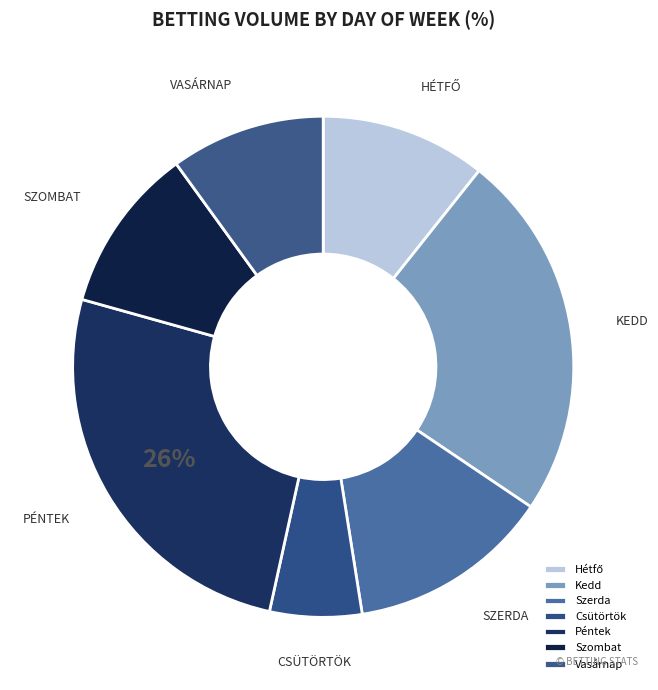

True or false: Szombat accounts for 18% of the total.

False